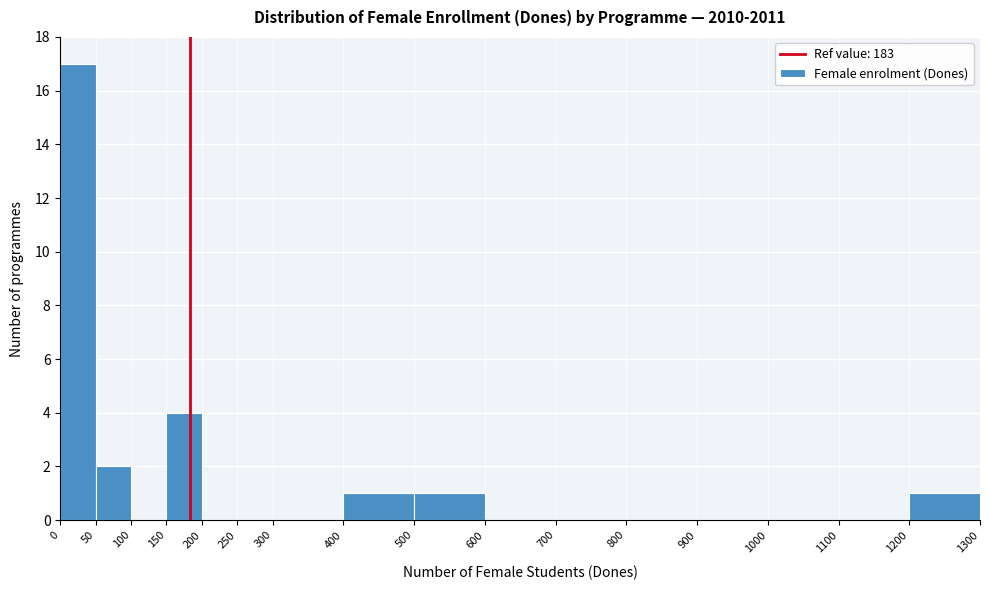

Reading left to right, list every bar in this chart as the range it spans on the x-axis followed by its height. The values are not printed on the chart, so give them approximately, as read against the axis.

0 to 50: 17
50 to 100: 2
100 to 150: 0
150 to 200: 4
200 to 250: 0
250 to 300: 0
300 to 400: 0
400 to 500: 1
500 to 600: 1
600 to 700: 0
700 to 800: 0
800 to 900: 0
900 to 1000: 0
1000 to 1100: 0
1100 to 1200: 0
1200 to 1300: 1